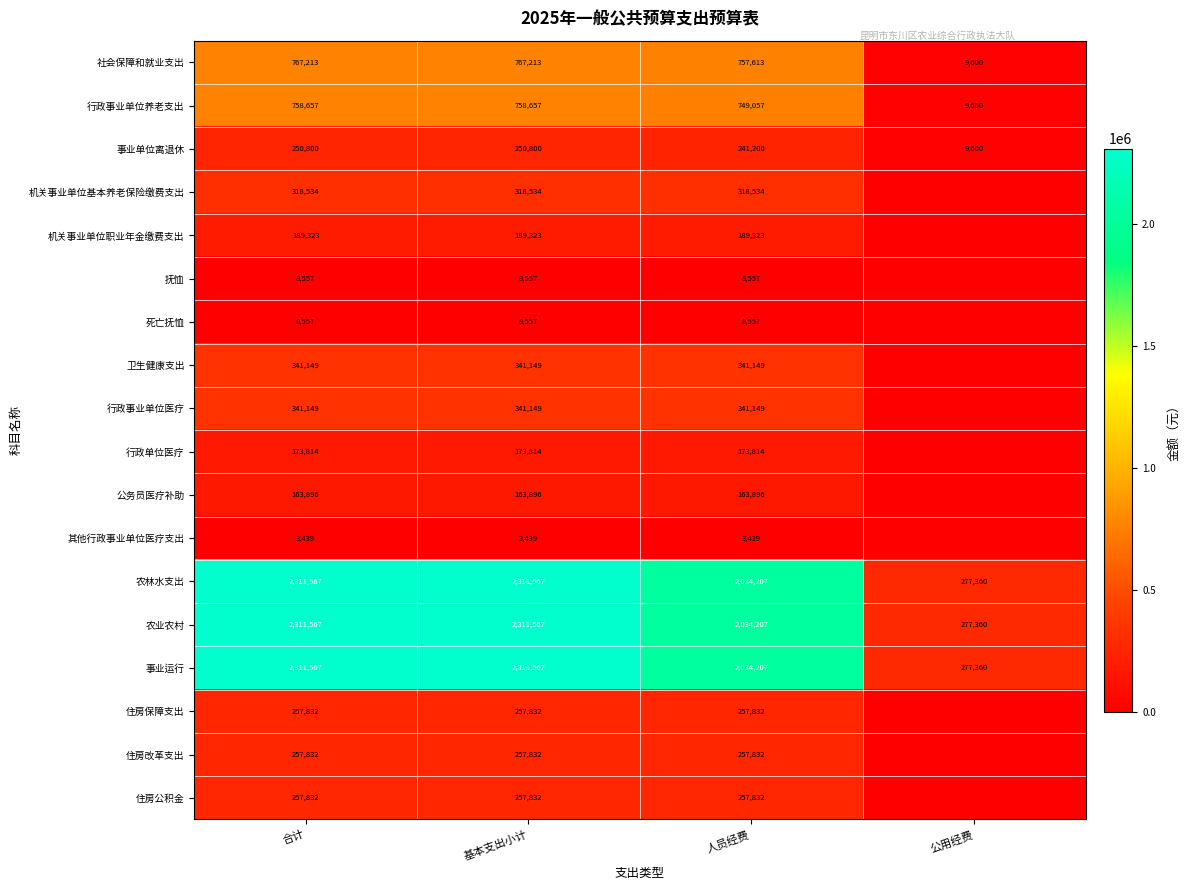

What is the sum of the 社会保障和就业支出 values at 合计 and 人员经费?

1524826